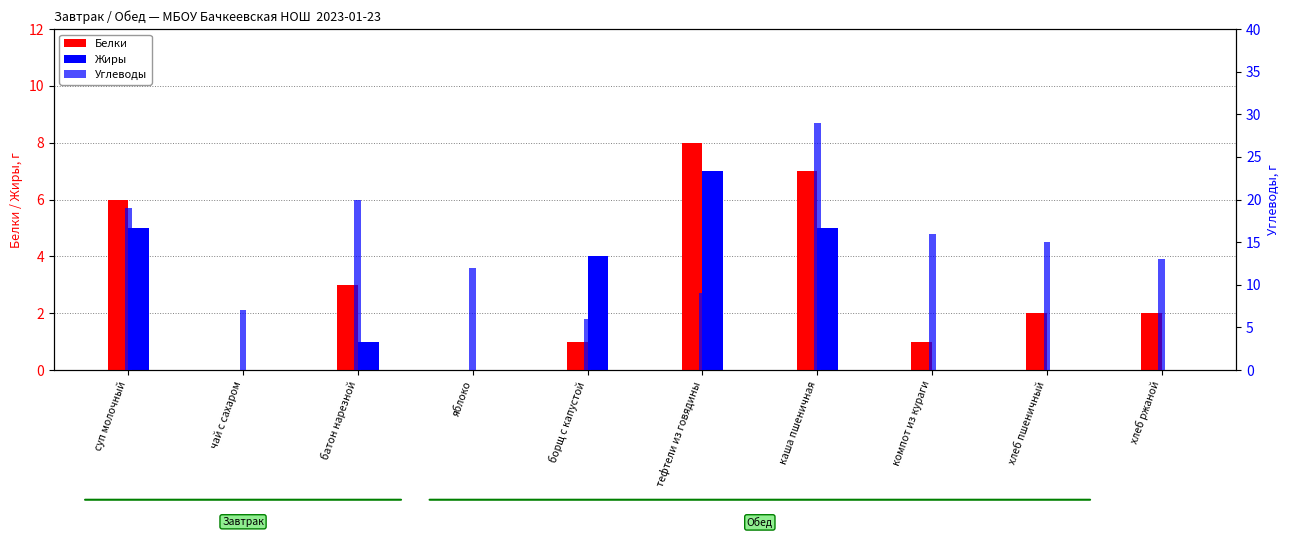

What is the spread (max minus min) of values at каша пшеничная?

24